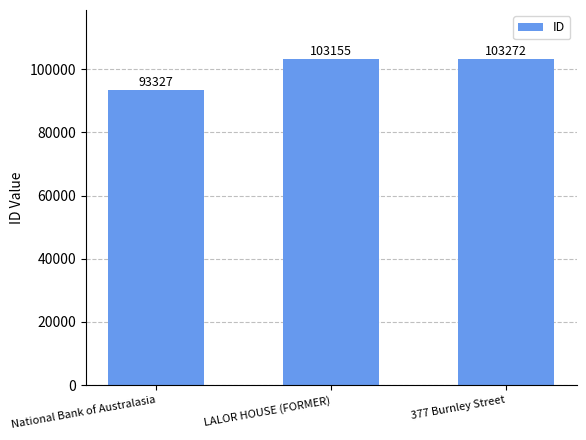

Rank the categories by value from highest to lowest.

377 Burnley Street, LALOR HOUSE (FORMER), National Bank of Australasia